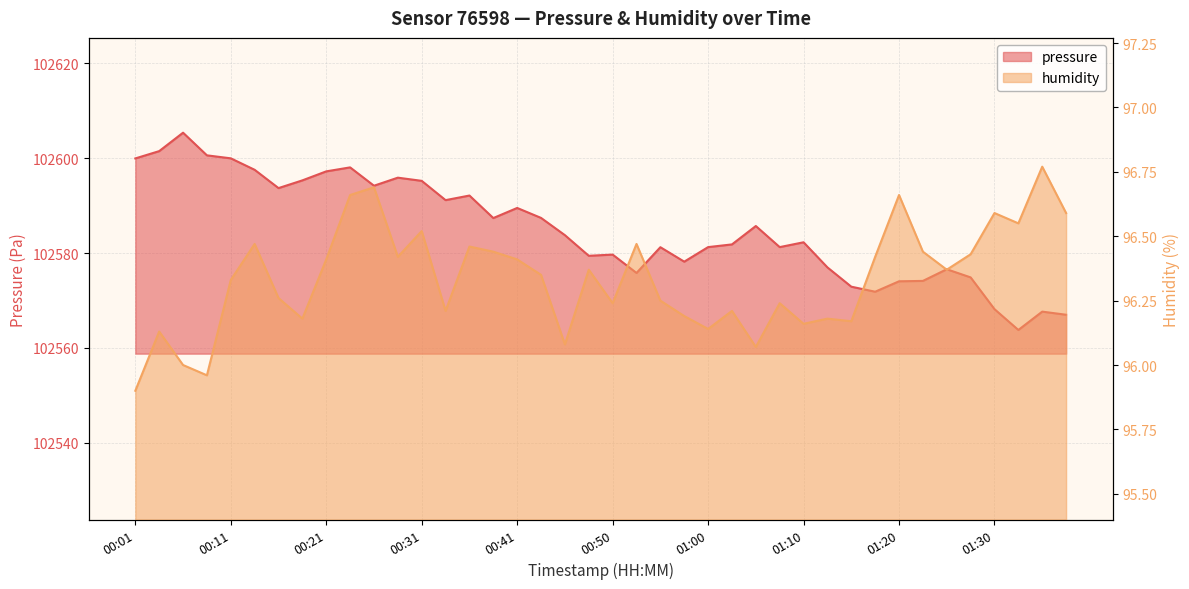

At which category does pressure reach its first local valley?

00:16